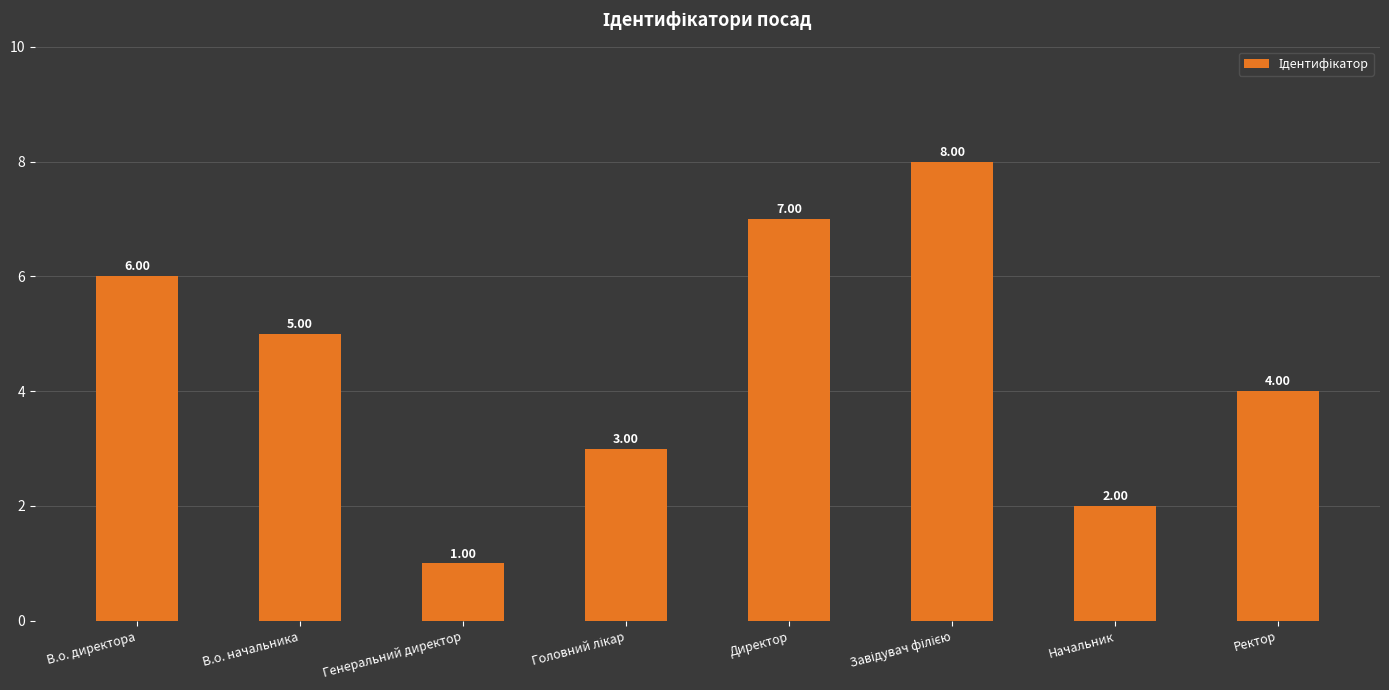

Which label corresponds to the smallest value in the chart?

Генеральний директор